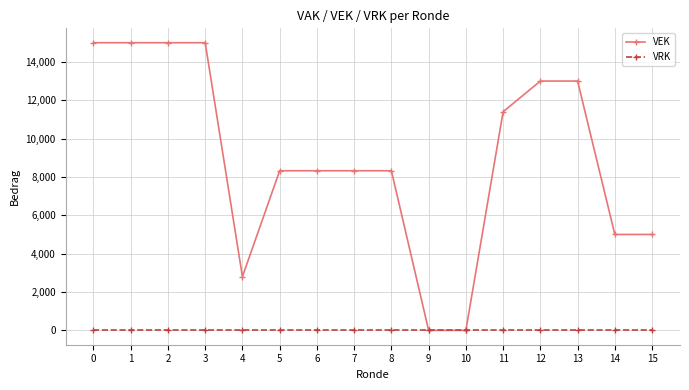

The value of VEK at 3 is 15000. True or false?

True